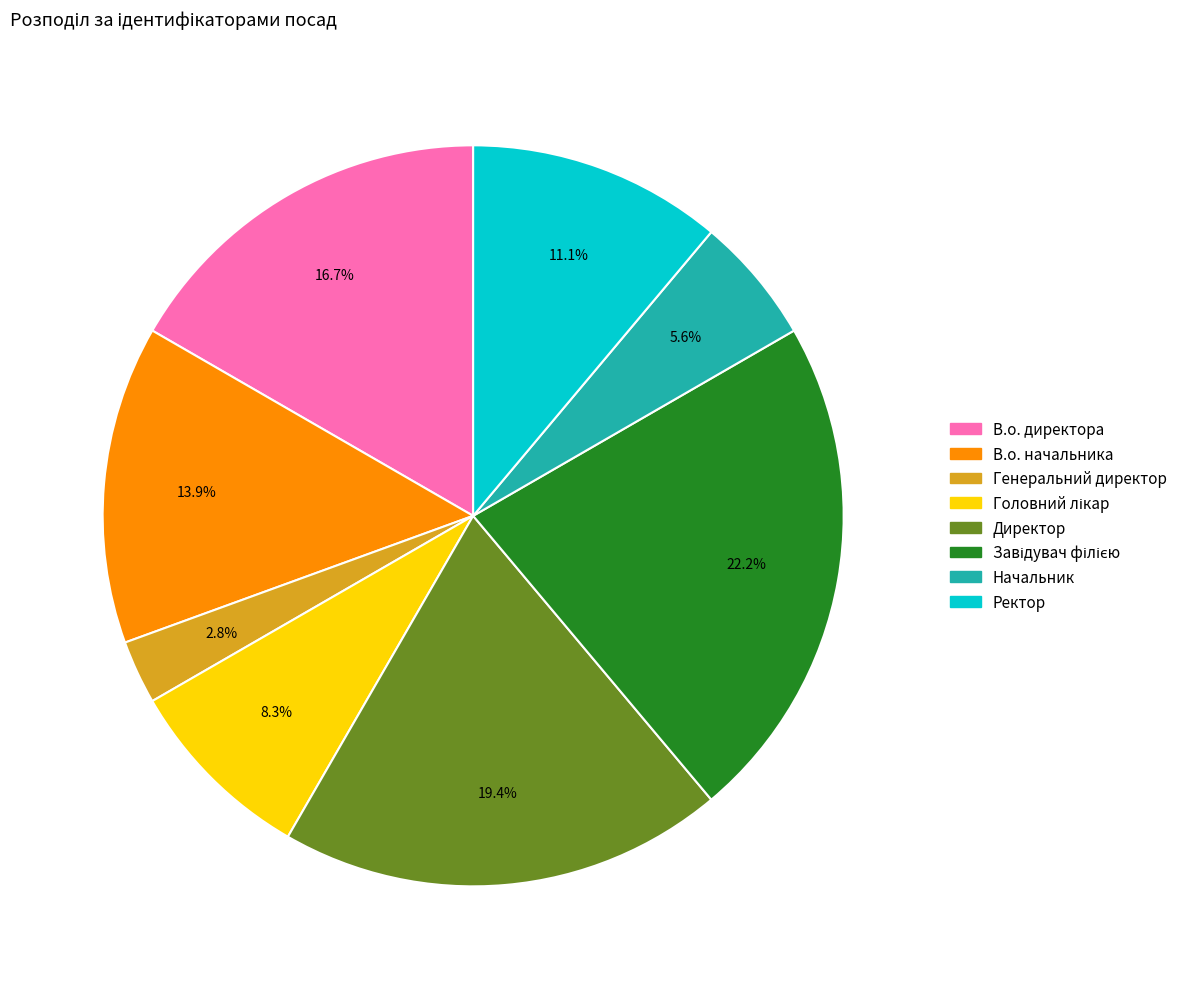

The Директор slice represents 19% of the pie. True or false?

True